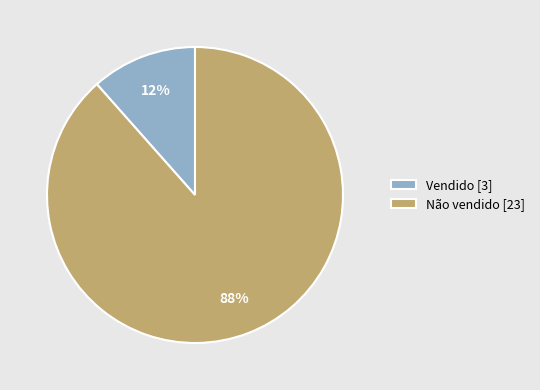

To the nearest percent, what is the combined percentage of Vendido and Não vendido?

100%